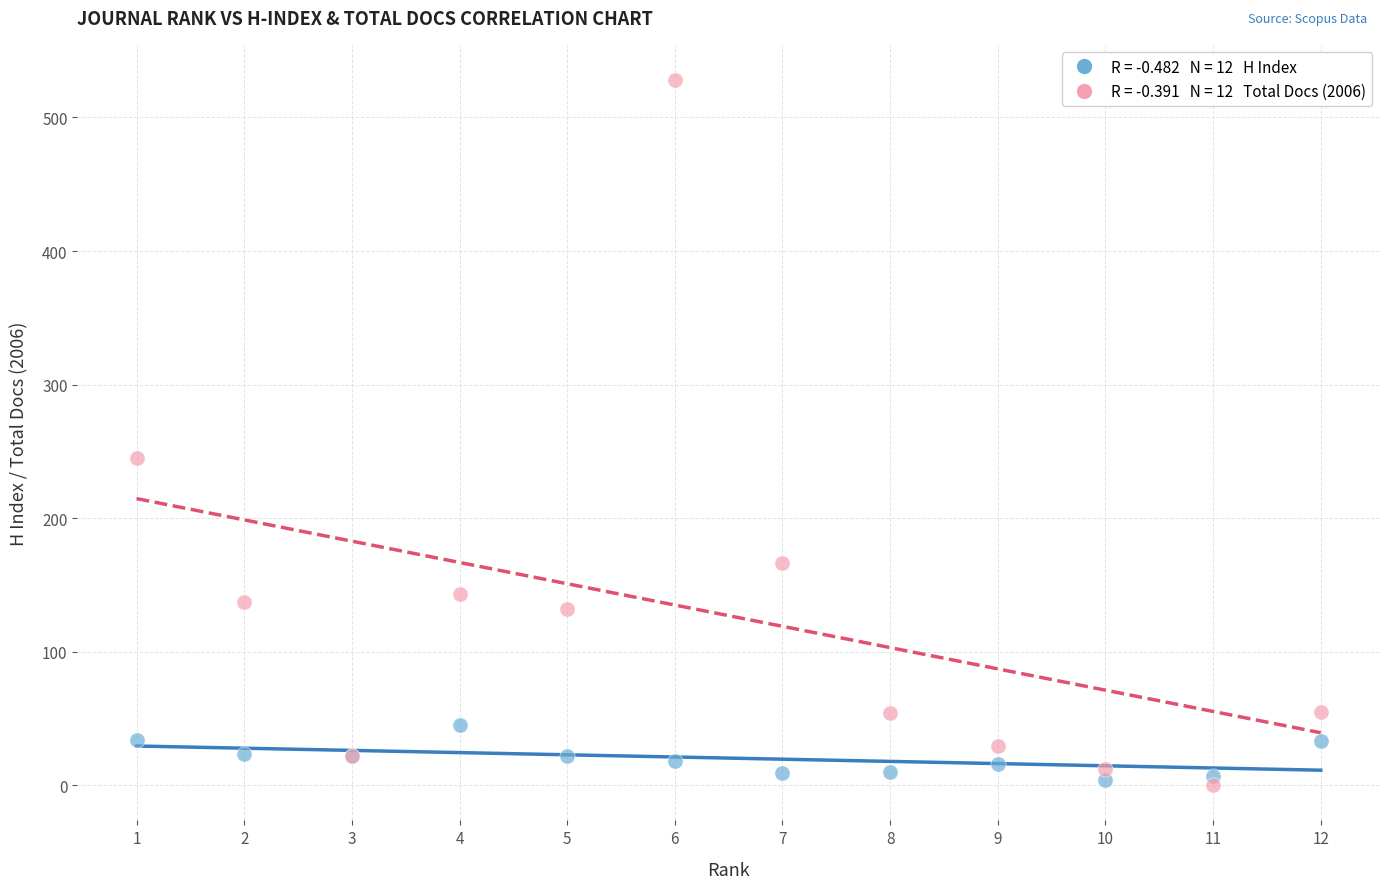

Across all series, what Y value is closest to 264?

245